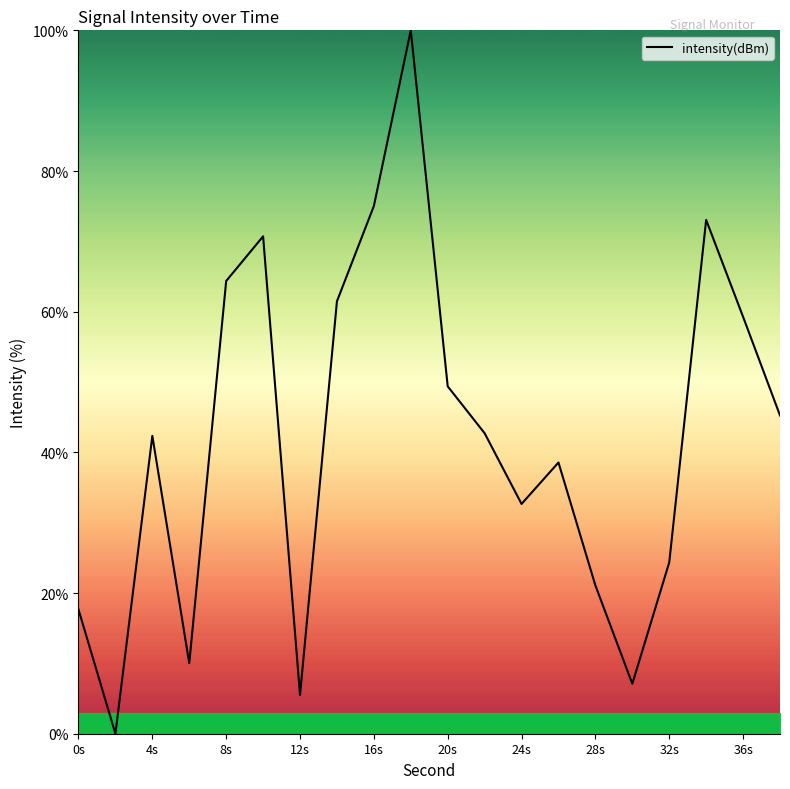

What is the greatest value displayed?

100.0